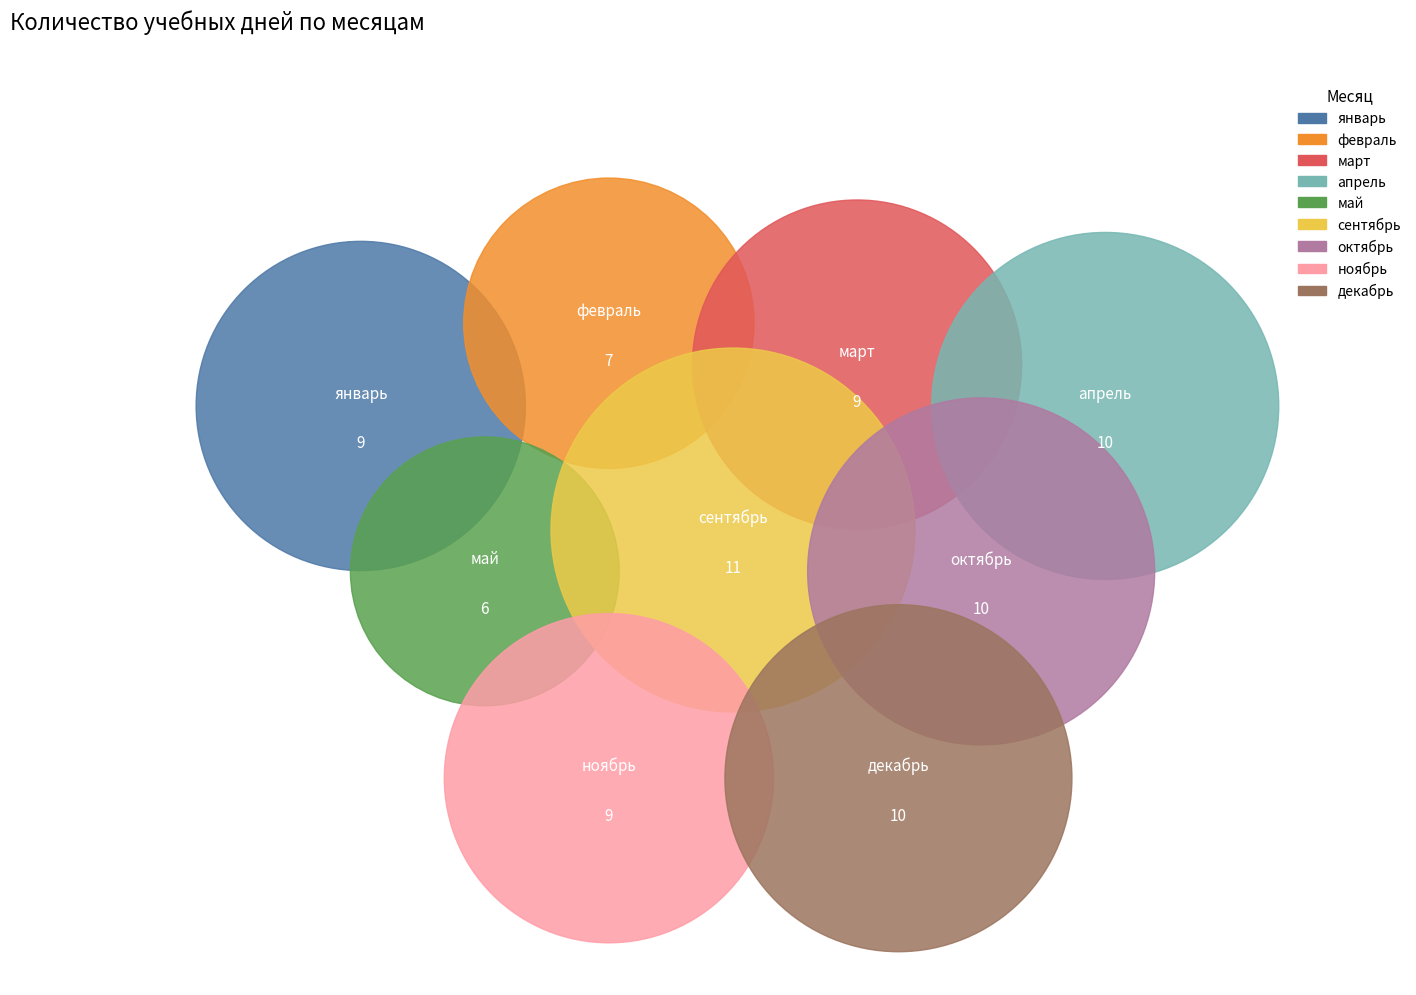

To the nearest percent, what is the combined percentage of май and апрель?

20%